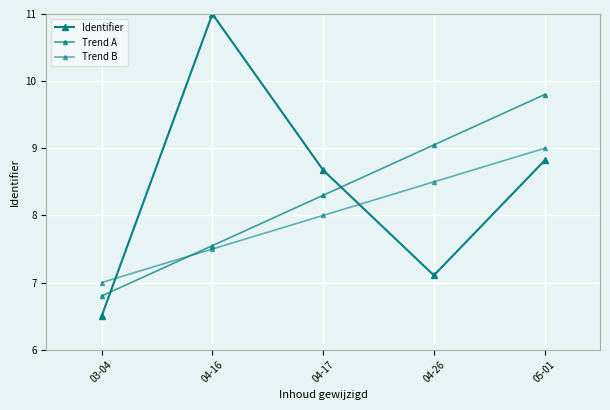

Rank the series at 04-17 from highest to lowest value.

Identifier, Trend A, Trend B